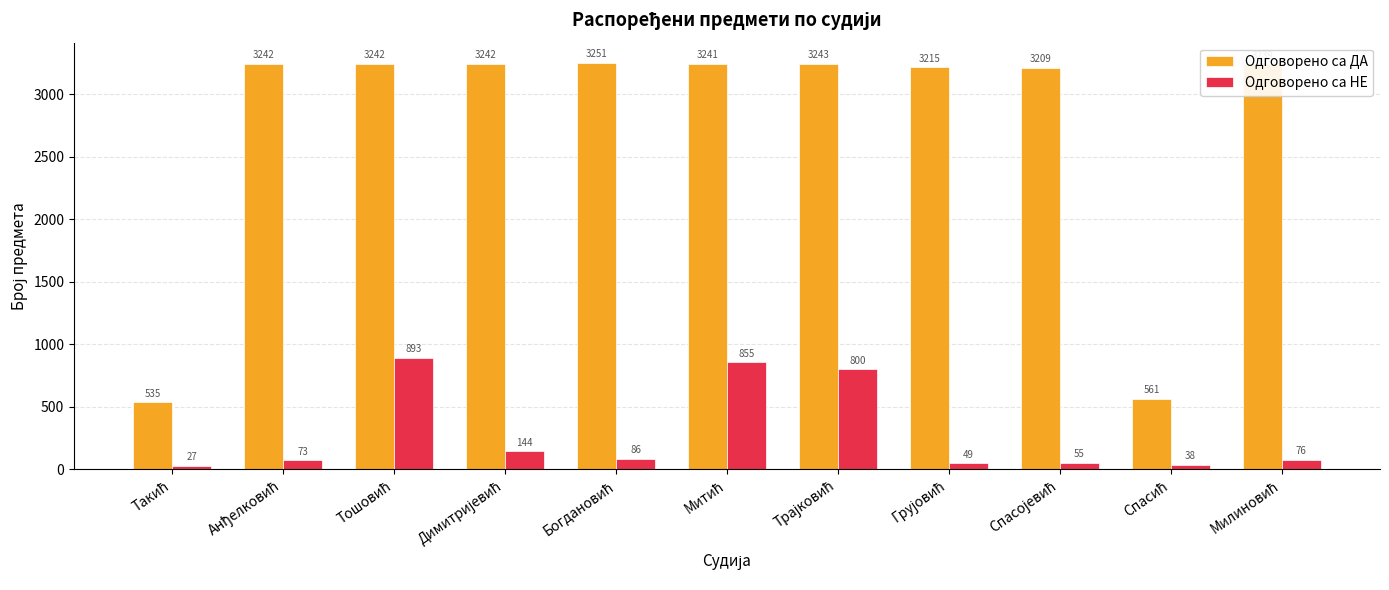

List the series in order of their overall mean, lowest first.

Одговорено са НЕ, Одговорено са ДА